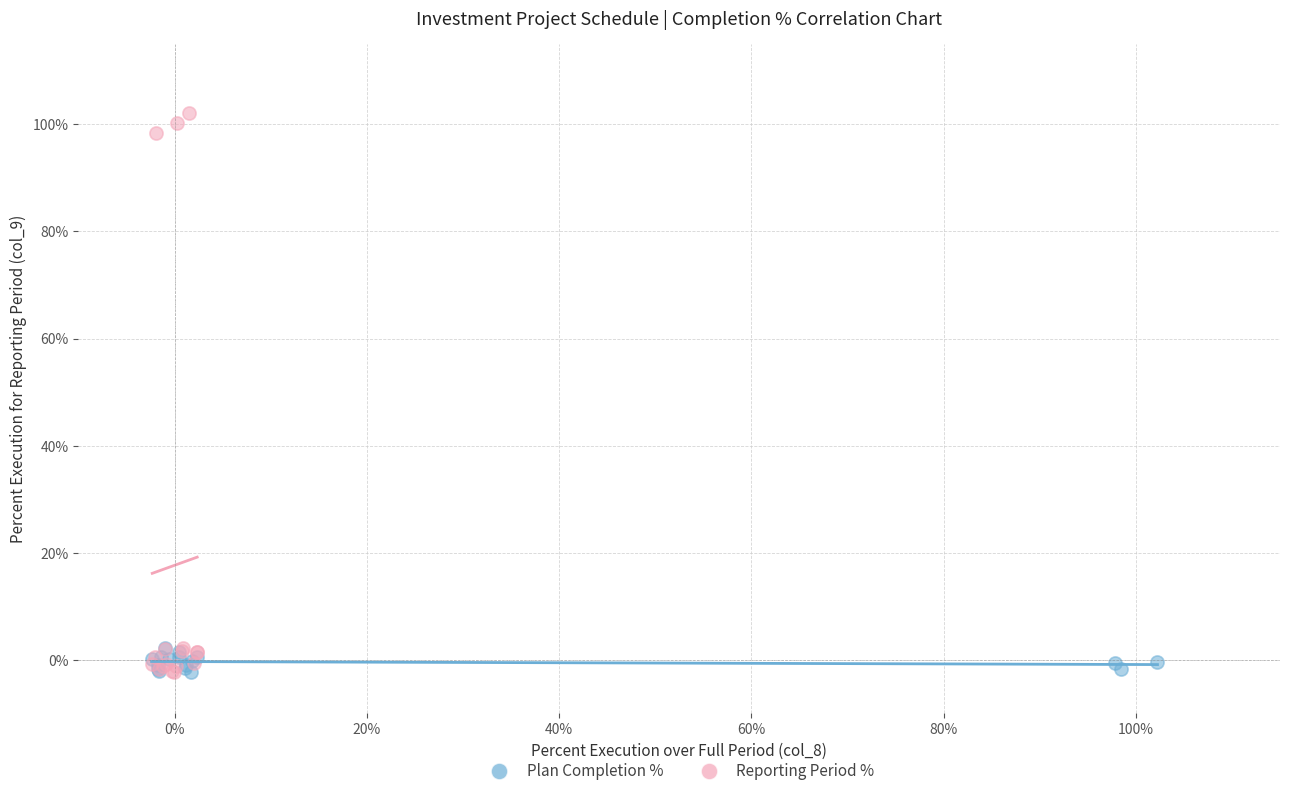

Which series reaches the maximum Y coordinate?

Reporting Period %